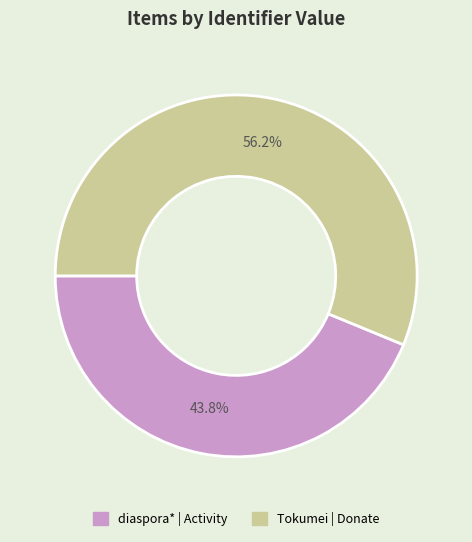

Which slice is the smallest?

diaspora* | Activity